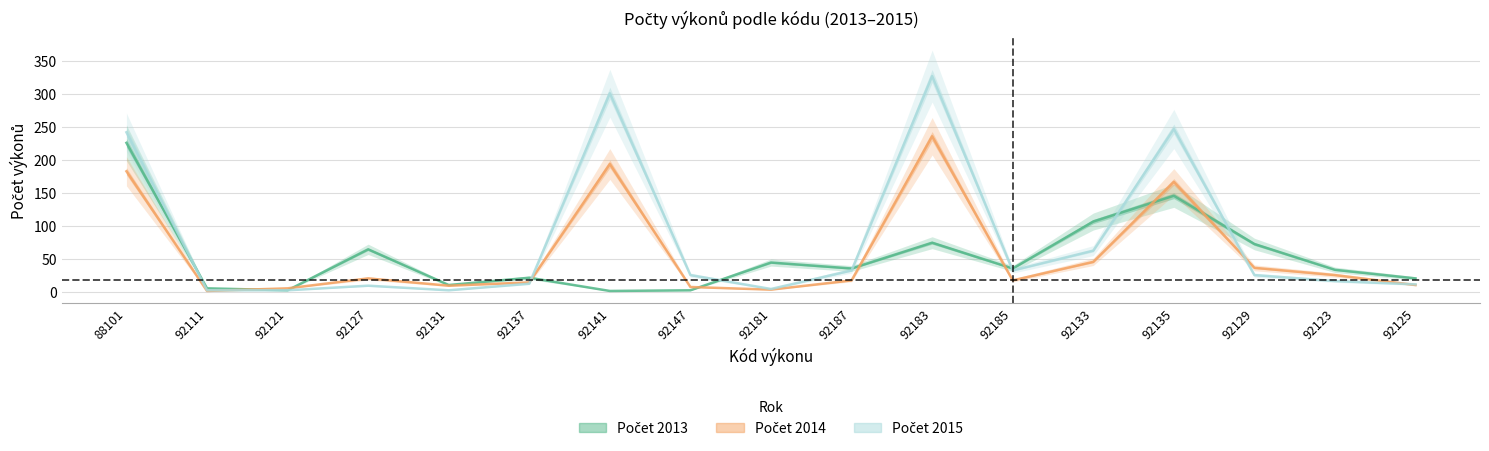

The value of Počet 2015 at 92129 is 26. True or false?

True